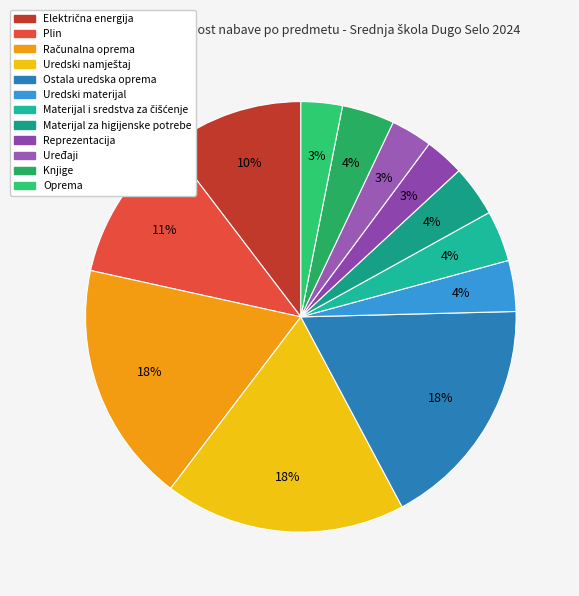

What percentage do Uredski namještaj and Oprema together represent?

21.2%